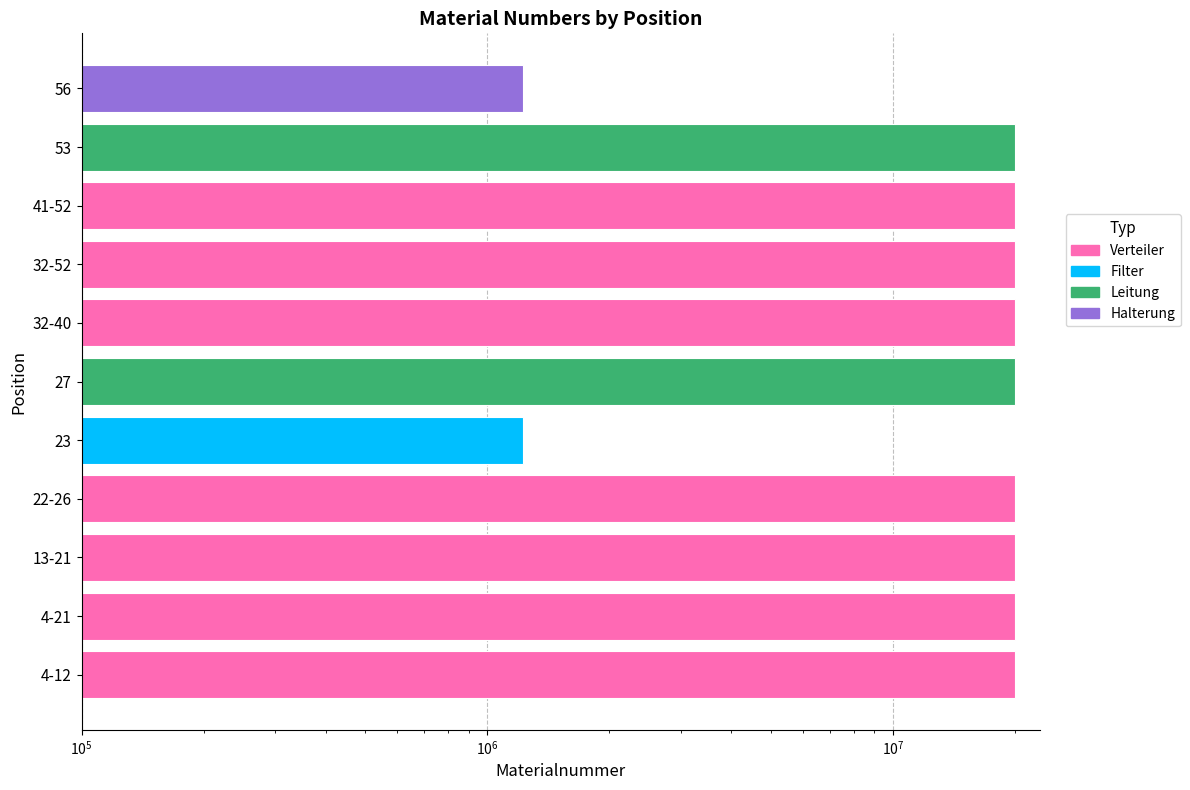

What is the label of the 3rd bar from the right?

41-52